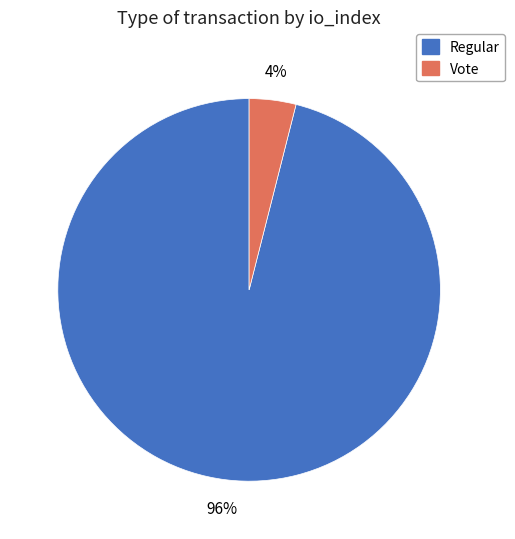

How many segments does this pie chart have?

2